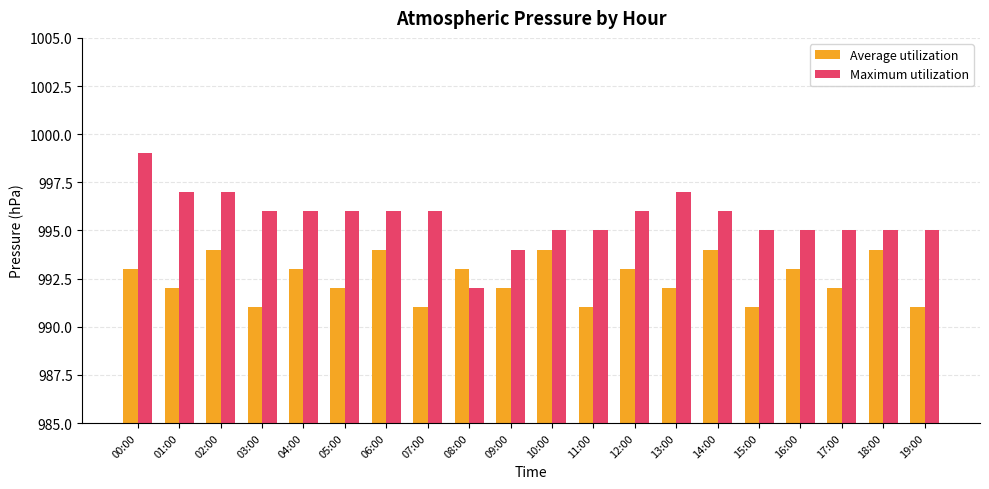

What is the difference between the maximum and minimum values in the Maximum utilization series?

7